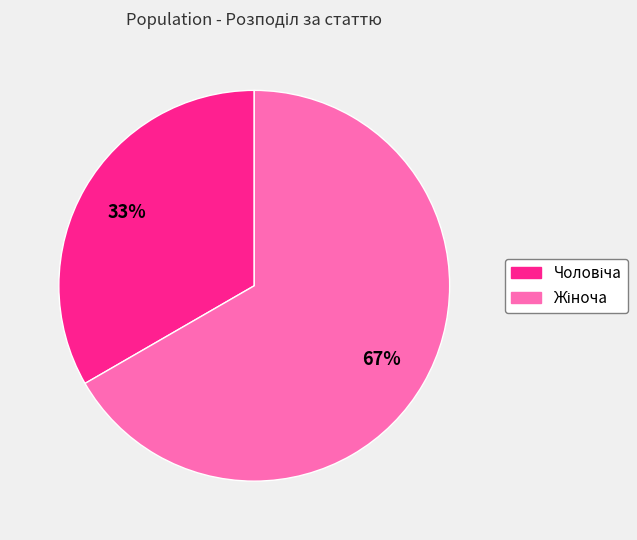

Is there a majority slice in this chart?

Yes